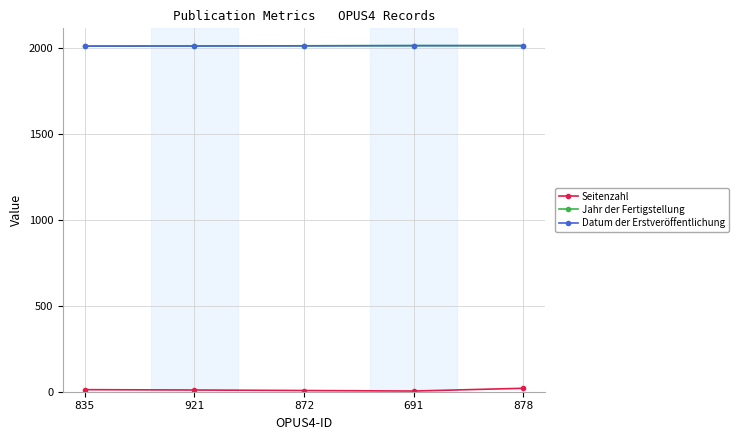

Does the chart have visible grid lines?

Yes